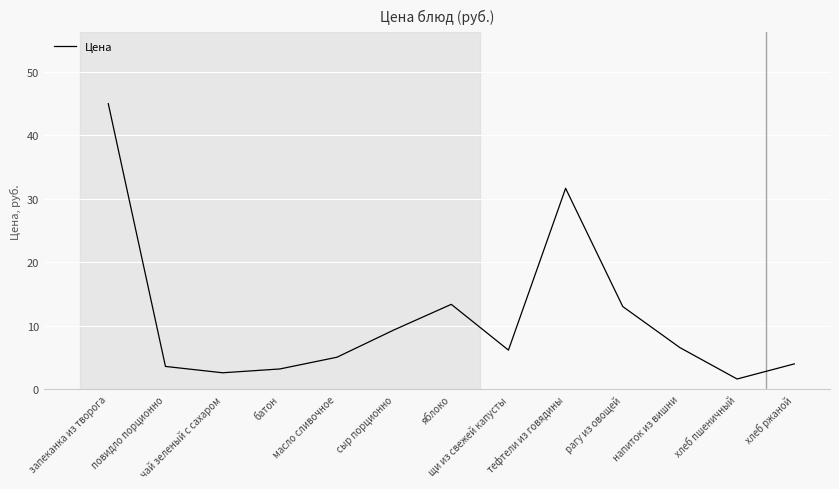

How many values are below 6?

6